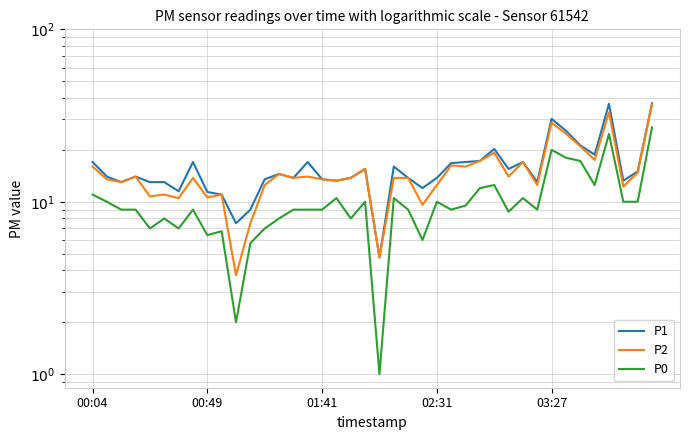

What is the sum of all P1 values?

641.7